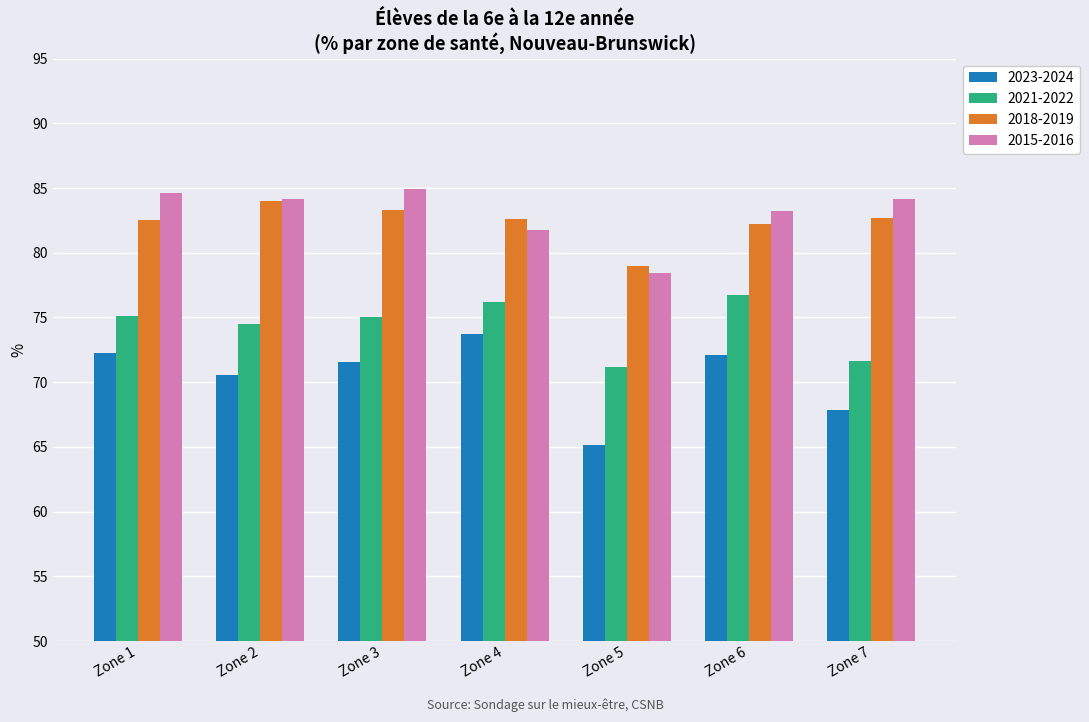

What is the minimum value for 2023-2024?

65.2